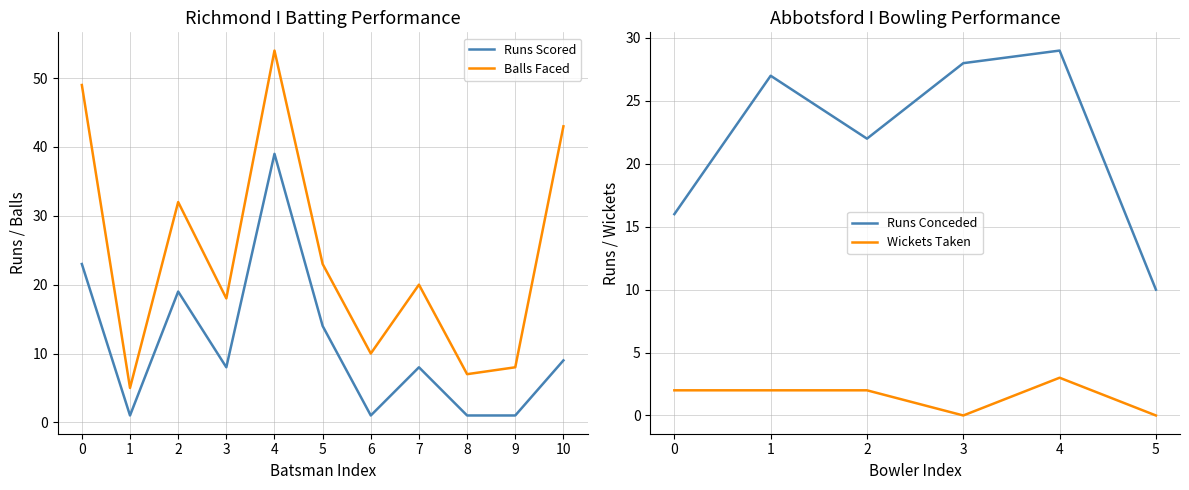

How many lines are shown in the chart?

2